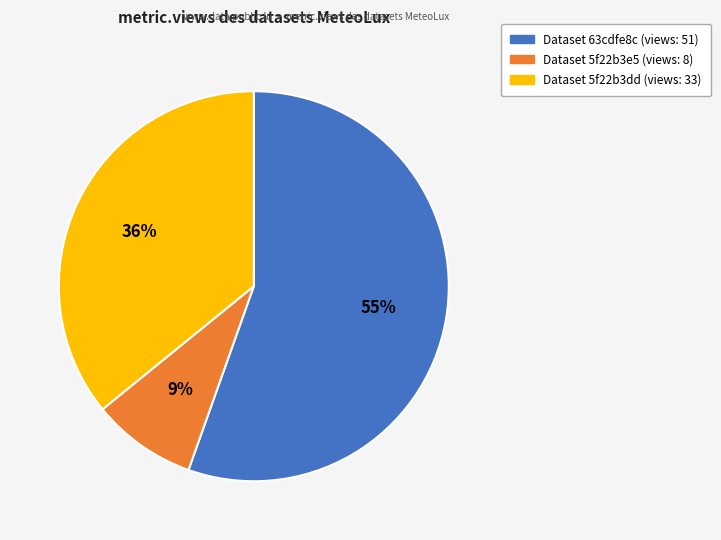

Is there any slice that represents more than half of the pie?

Yes